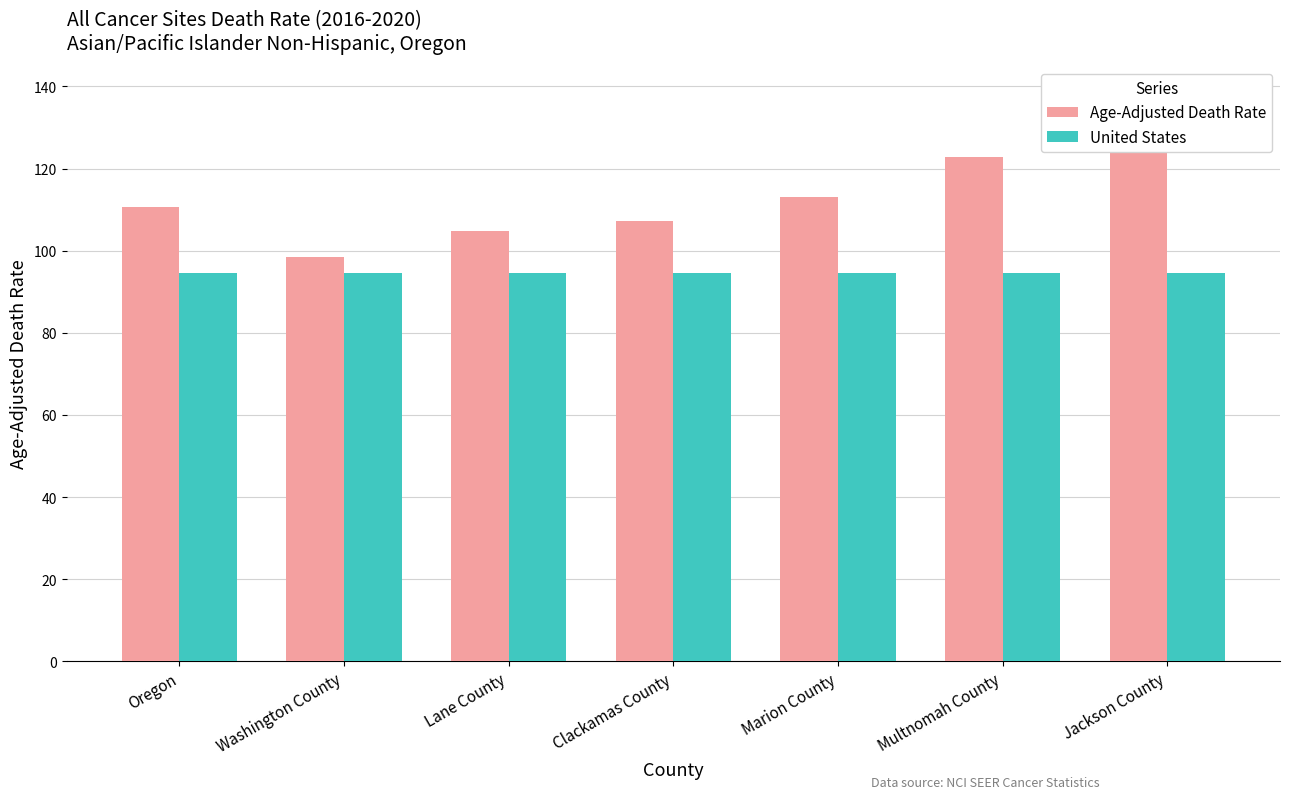

True or false: Age-Adjusted Death Rate has a value of 161.2 at Multnomah County.

False